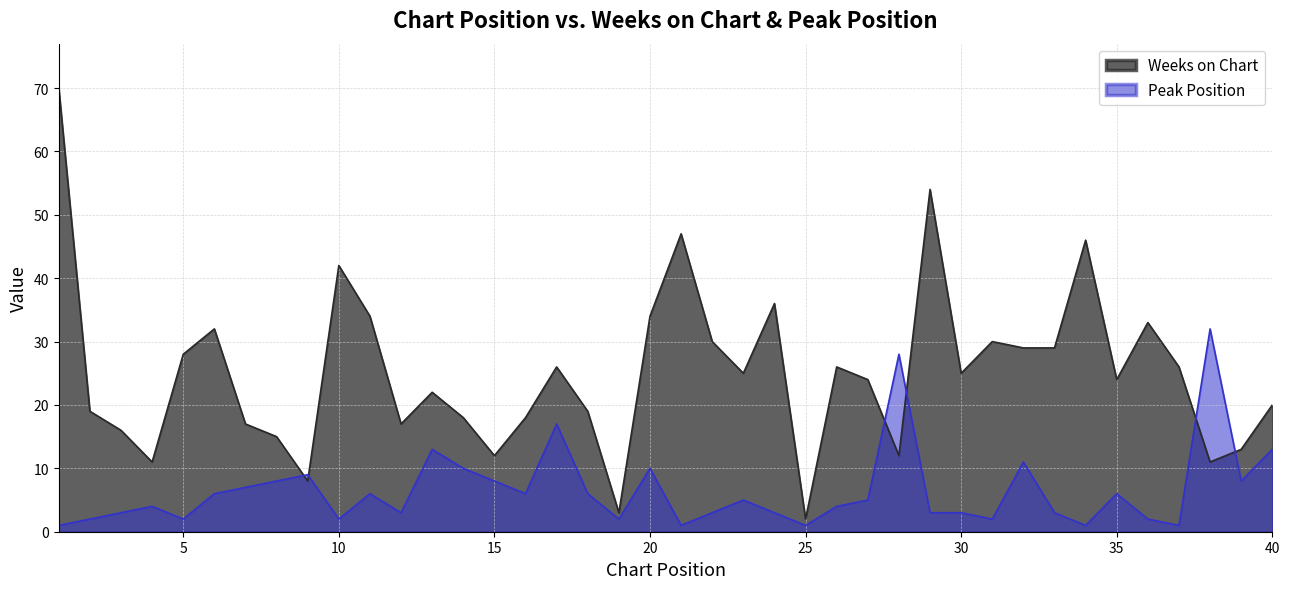

True or false: Peak Position and Weeks on Chart intersect in this chart.

True